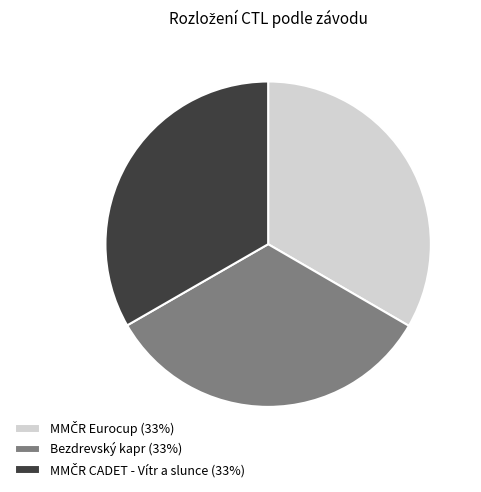

Is there any slice that represents more than half of the pie?

No